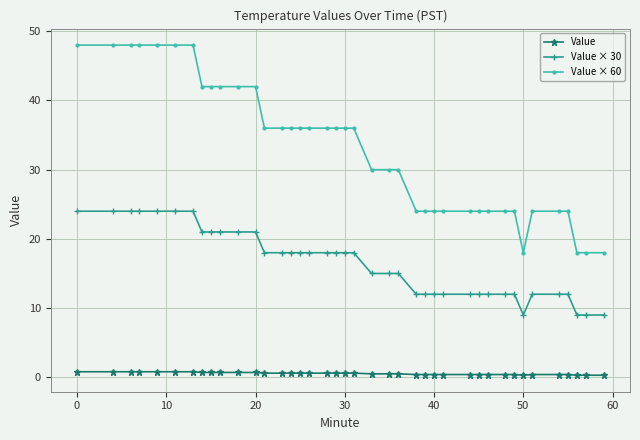

How many Value × 30 values are between 12 and 21?

29